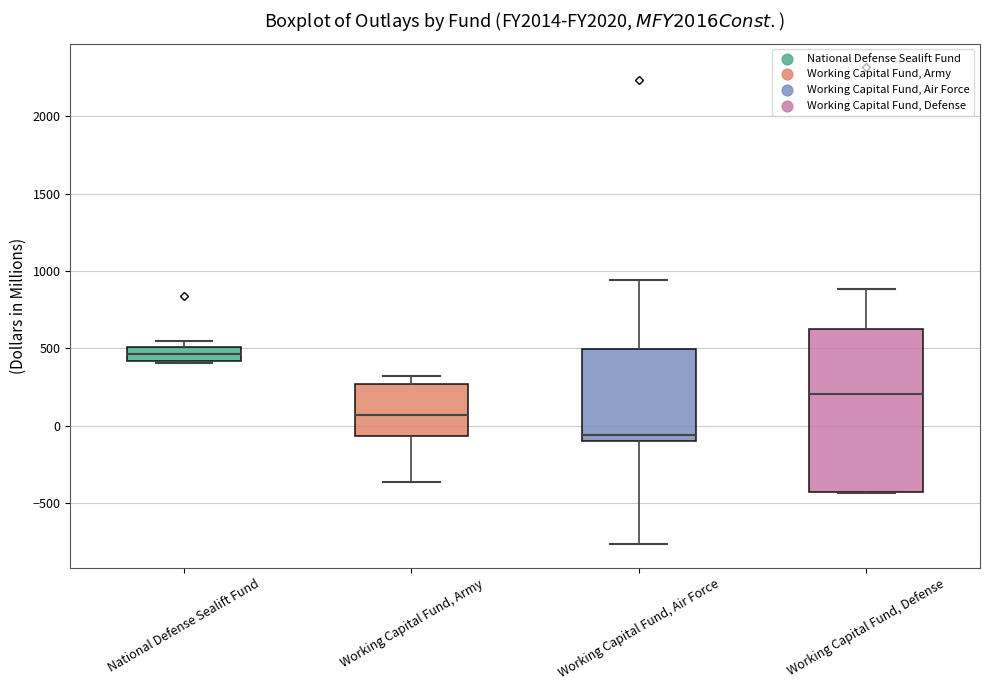

Comparing the boxes themselves (not the whiskers), which one is the tallest?

Working Capital Fund, Defense